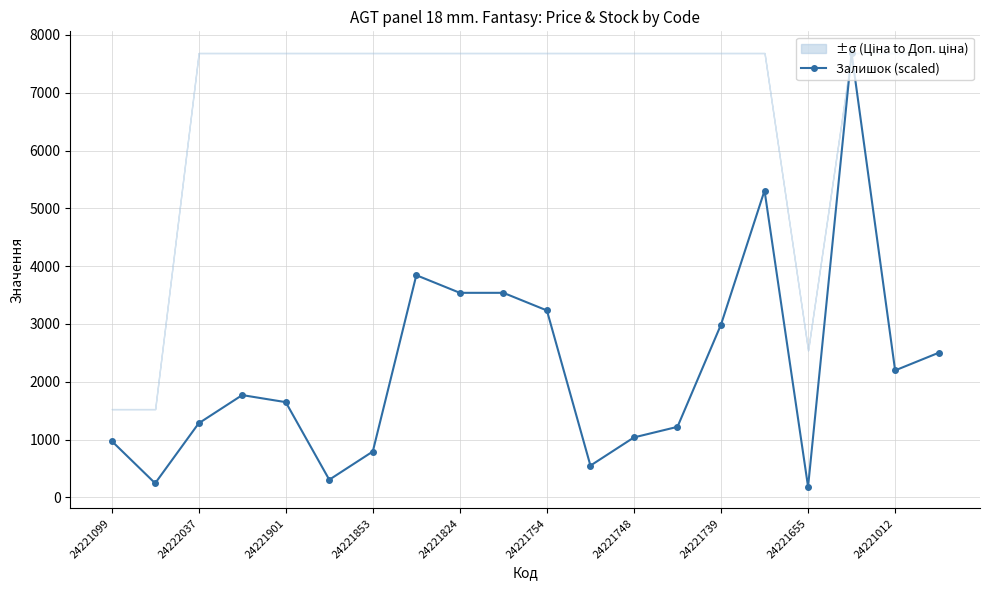

What is the greatest value displayed?

7688.0